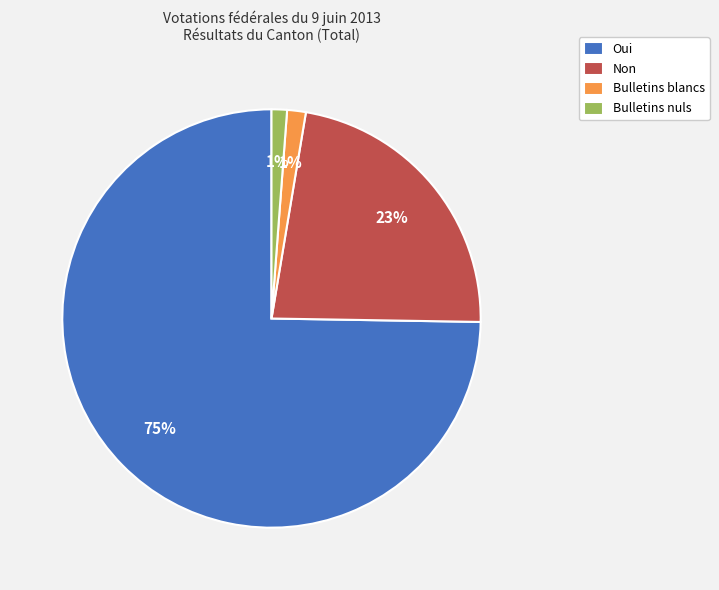

Which slice is the largest?

Oui